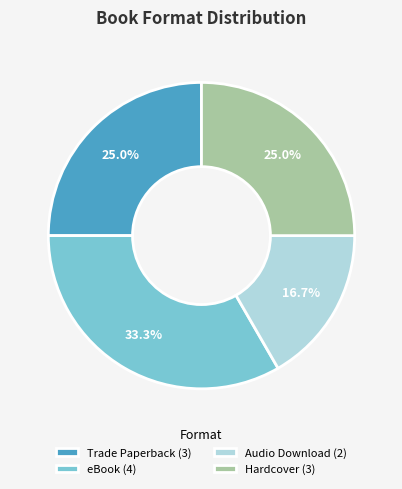

To the nearest percent, what percentage of the pie is eBook?

33%